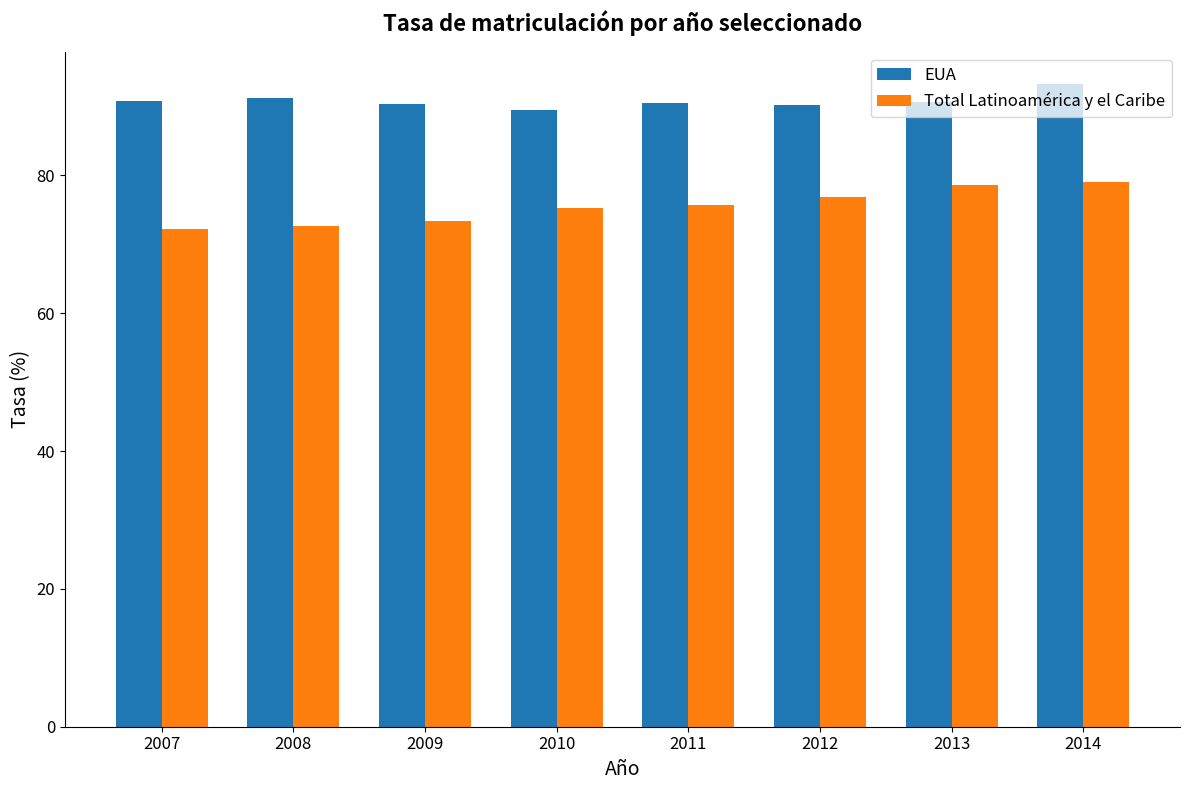

What is the average value of the Total Latinoamérica y el Caribe series?

75.4